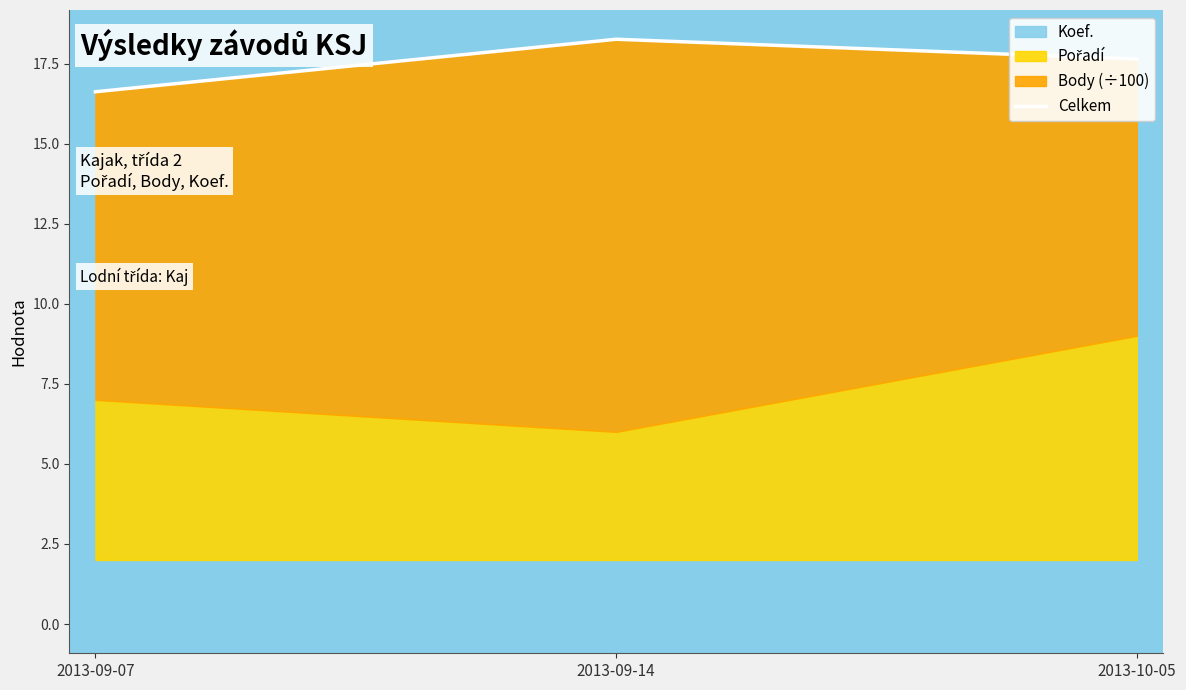

What is the smallest value displayed?

16.6